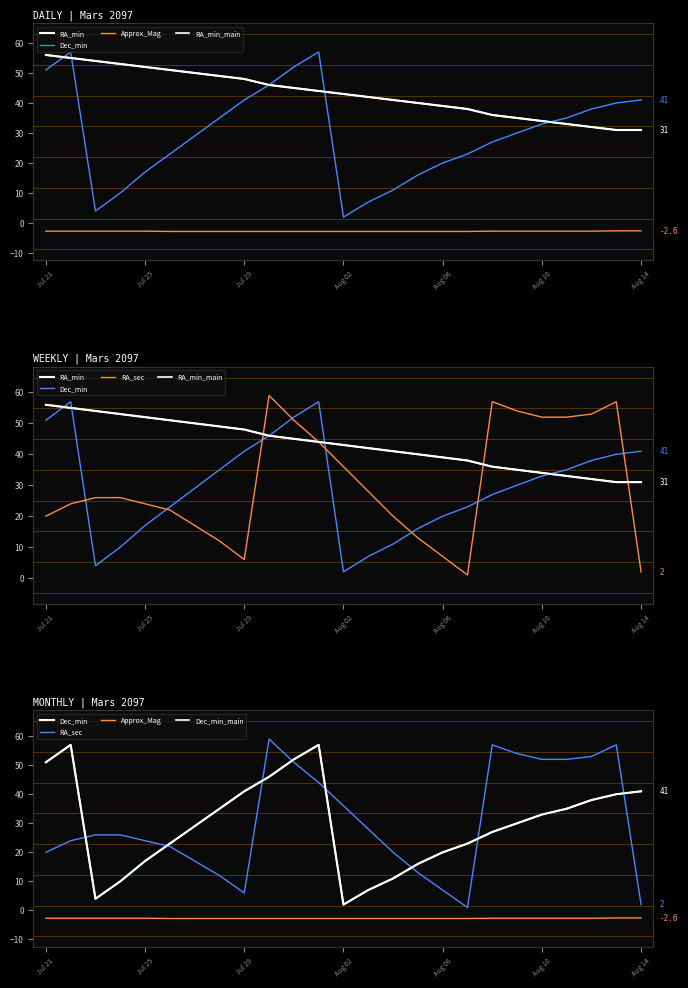

Between 12 and 21, which is larger?

12